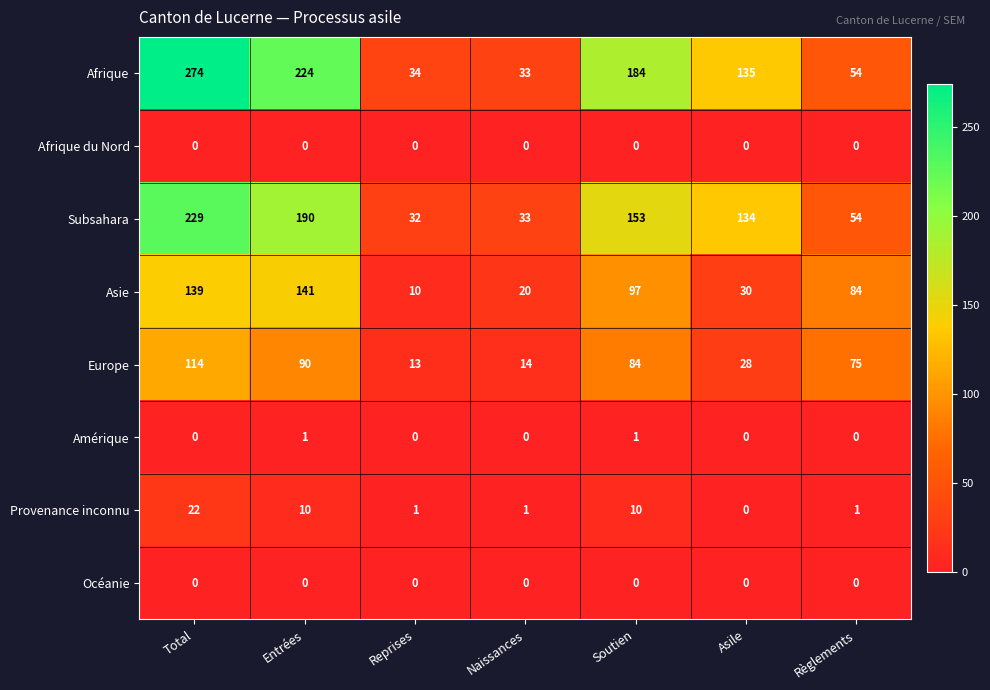

Which series changed the most between Entrées and Reprises?

Afrique